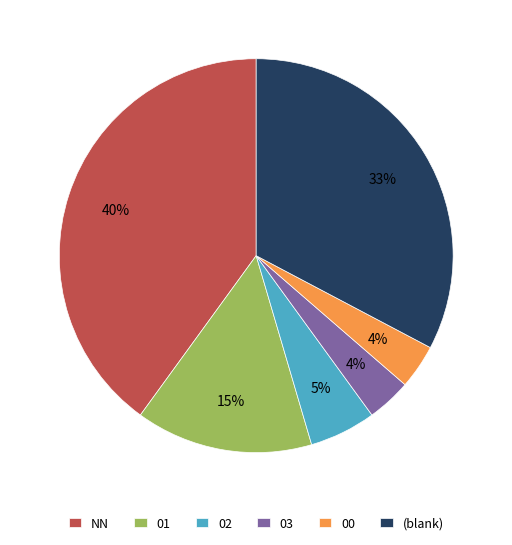

Does 02 represent more than half of the total?

No